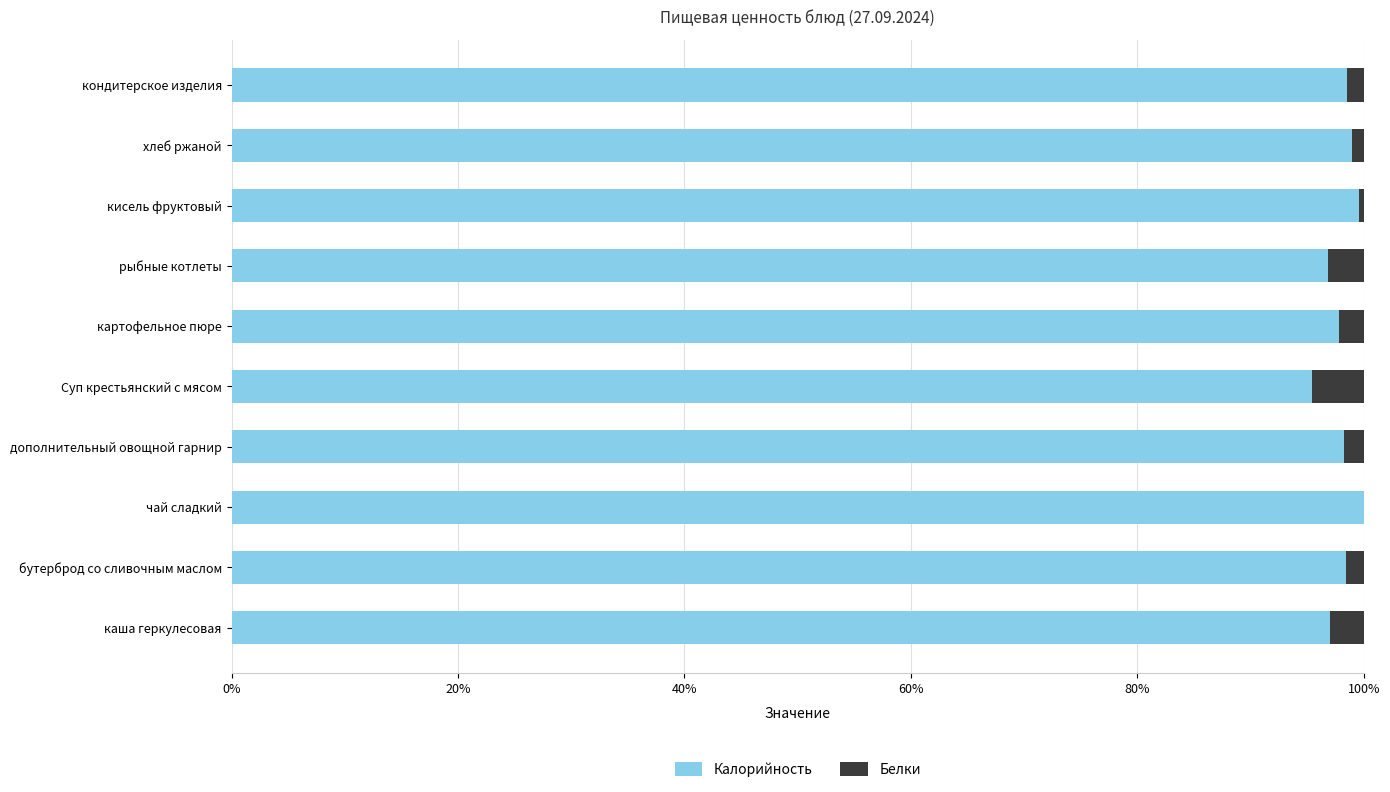

What is the highest value of the Калорийность series?

100.0